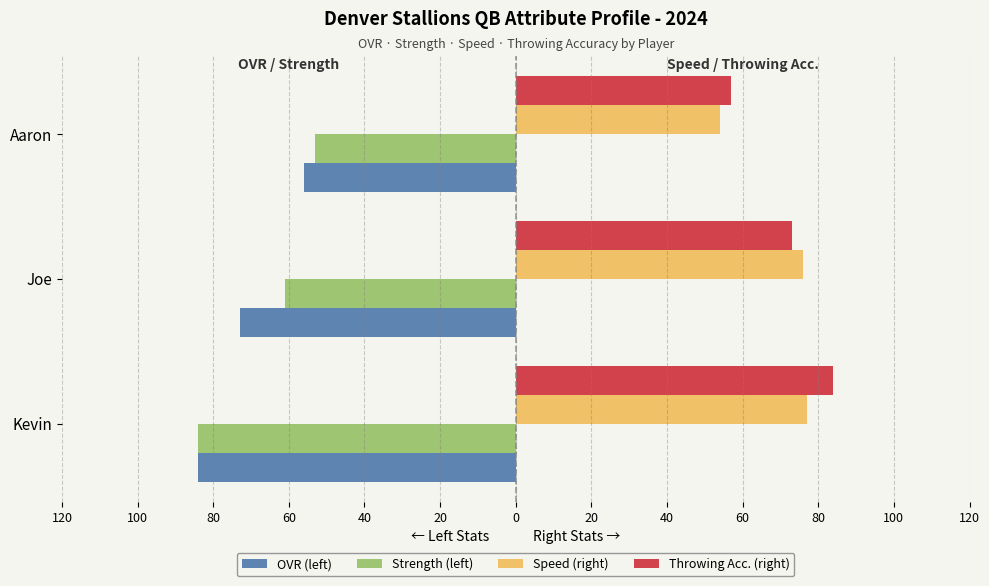

What are all the series names shown in the legend?

OVR (left), Strength (left), Speed (right), Throwing Acc. (right)